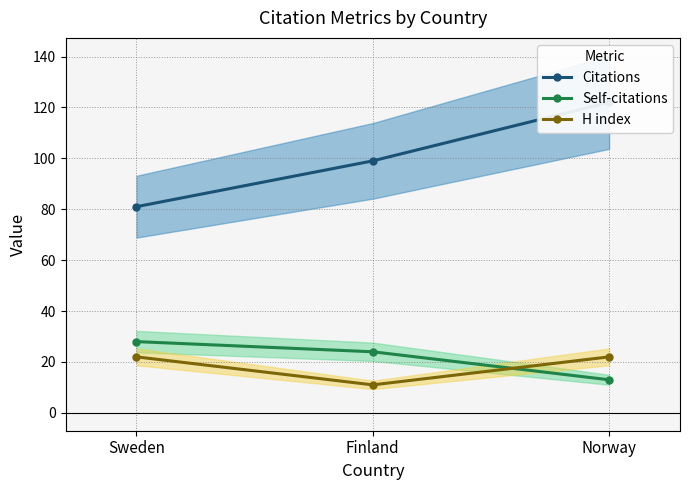

At which label does Self-citations first exceed 24?

Sweden